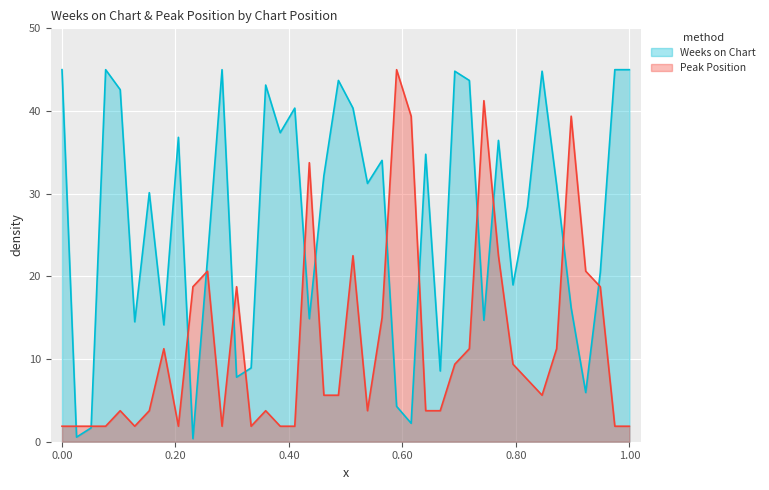

At which category is the sum across all series the highest?

21